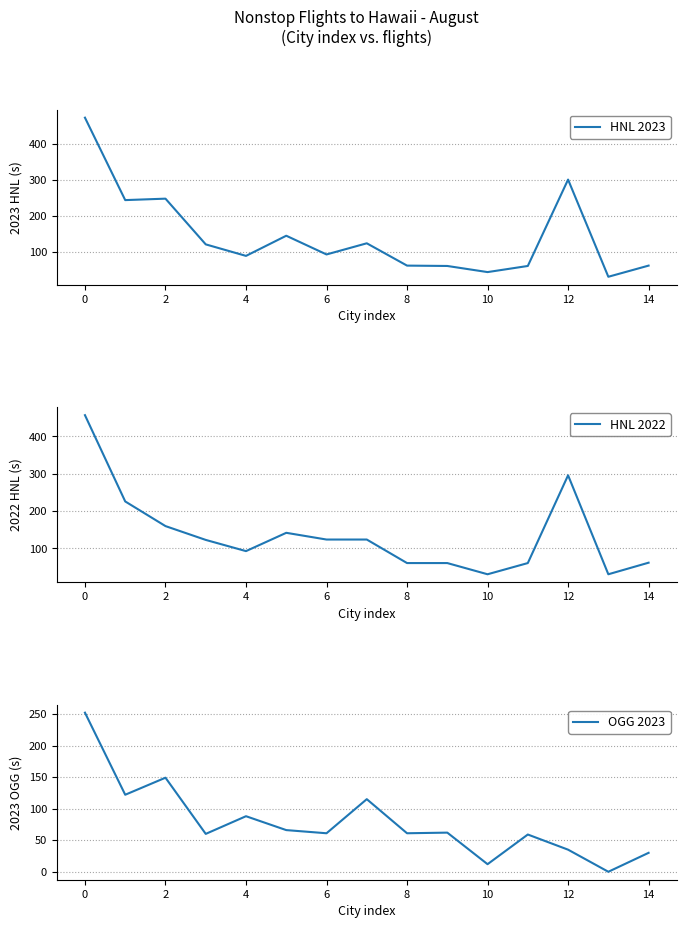

What is the sum of all HNL 2023 values?

2159